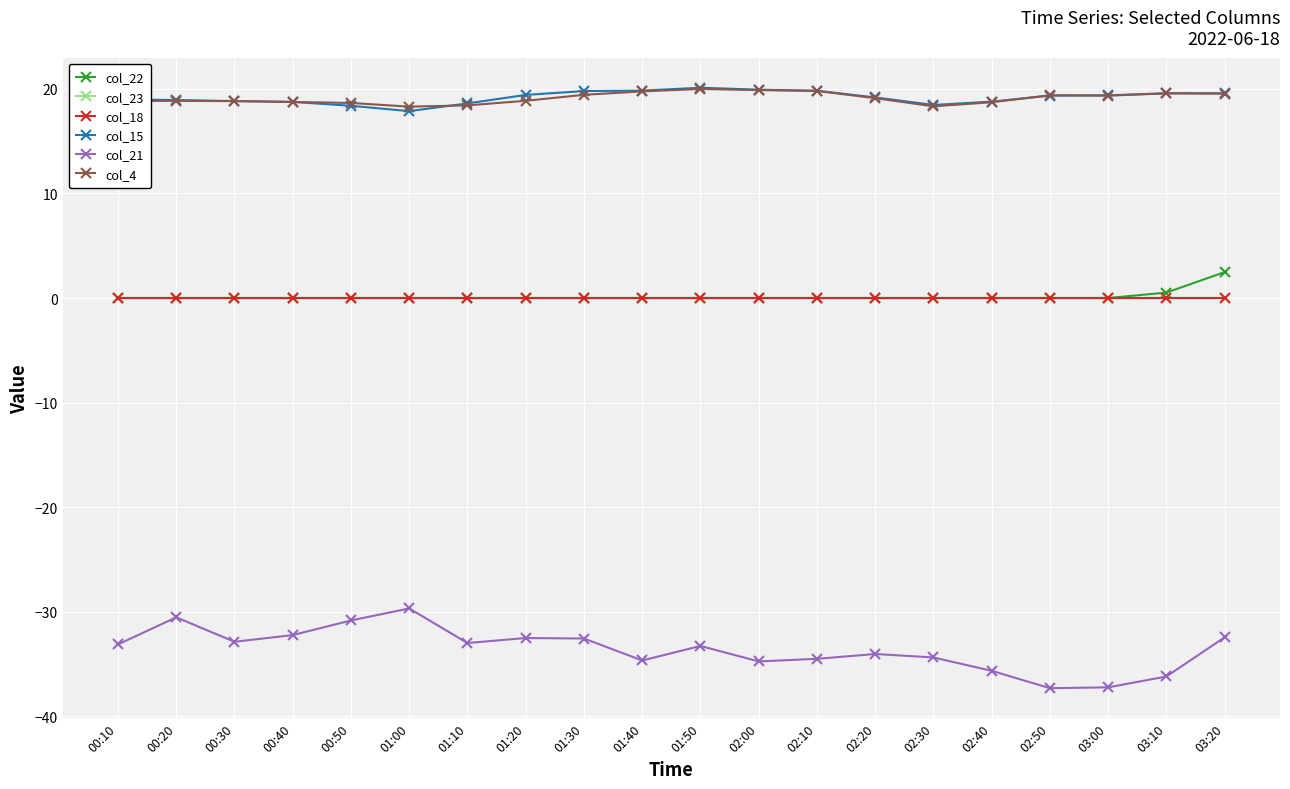

Is this an area chart (filled region under the line)?

No